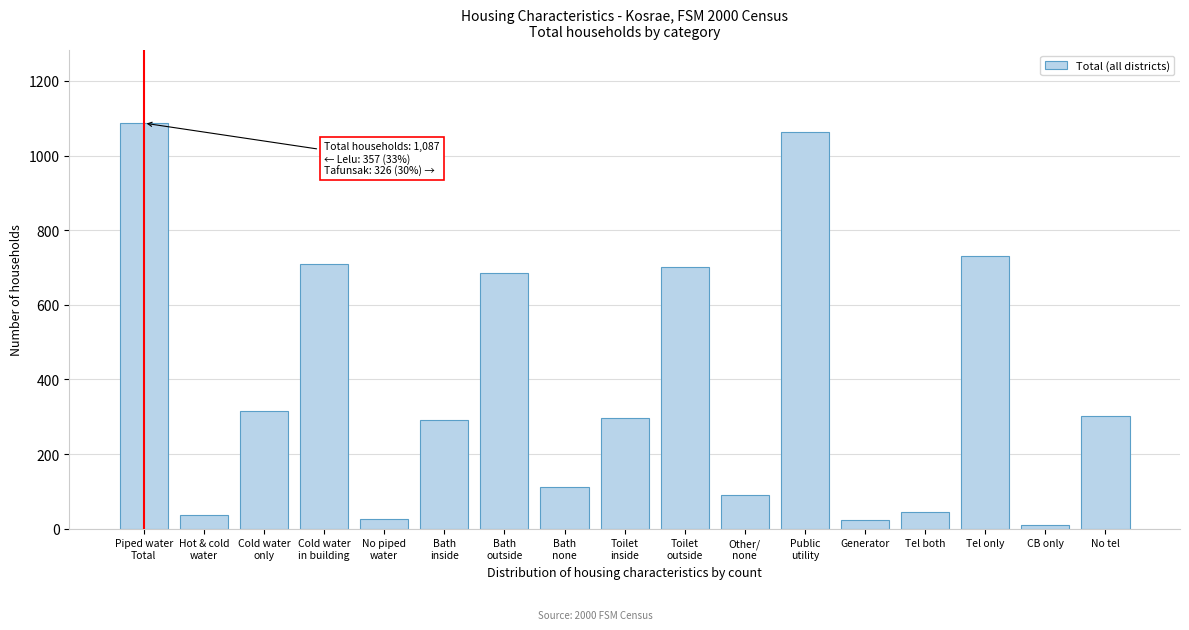

What is the average value?

384